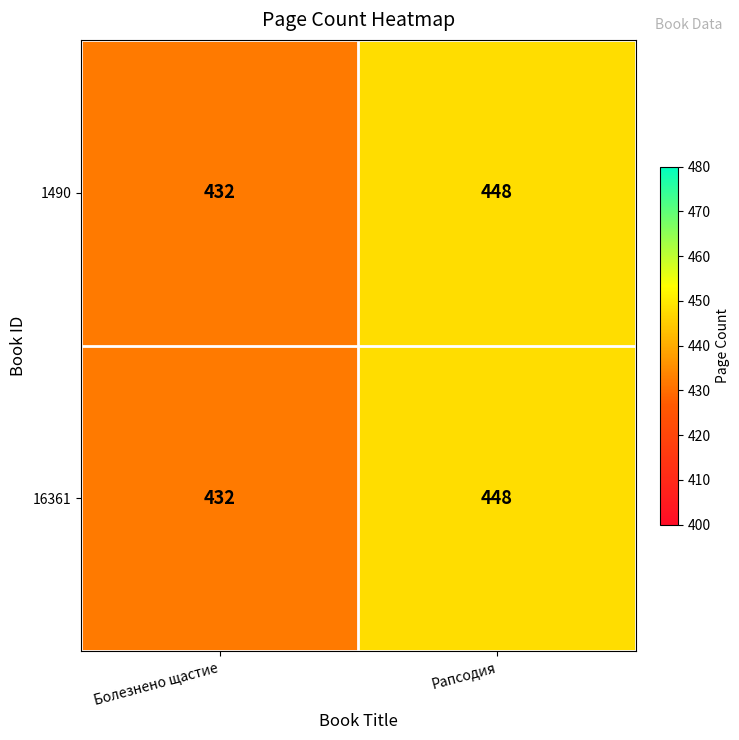

What is the greatest value displayed?

448